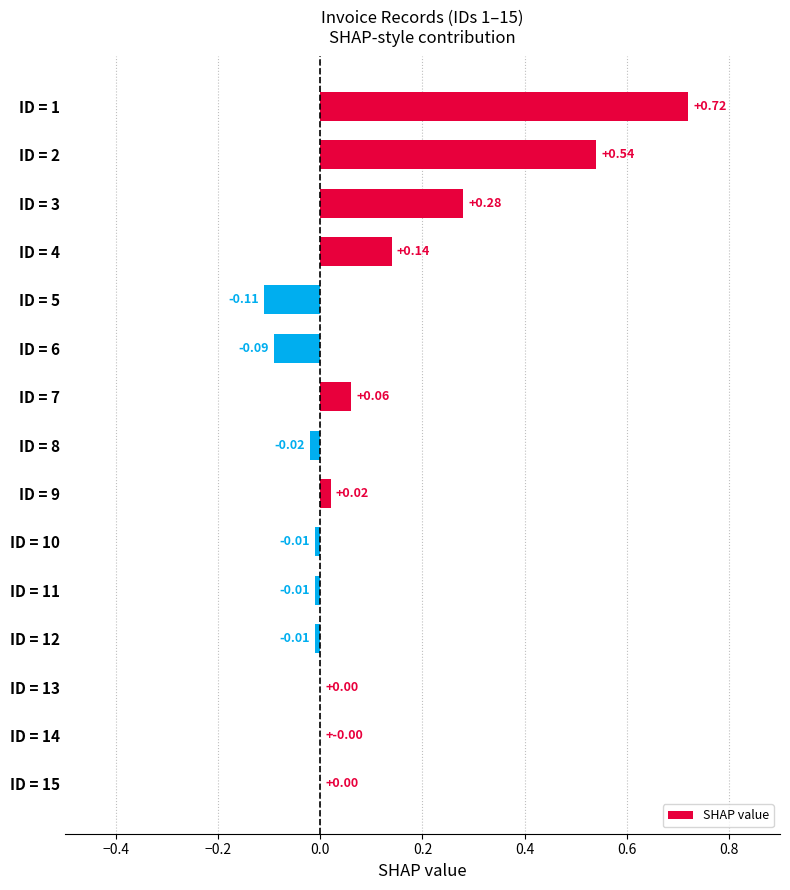

What is the sum of all values?

1.5